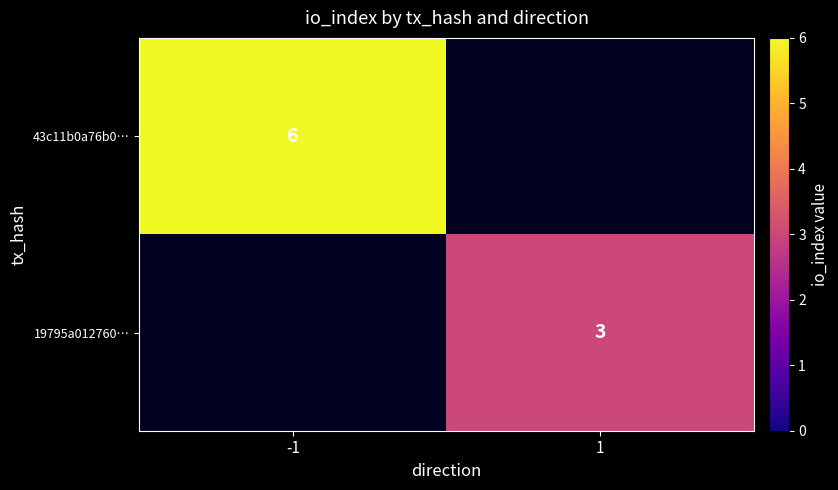

Is it true that 43c11b0a76b0… equals 9 at -1?

False